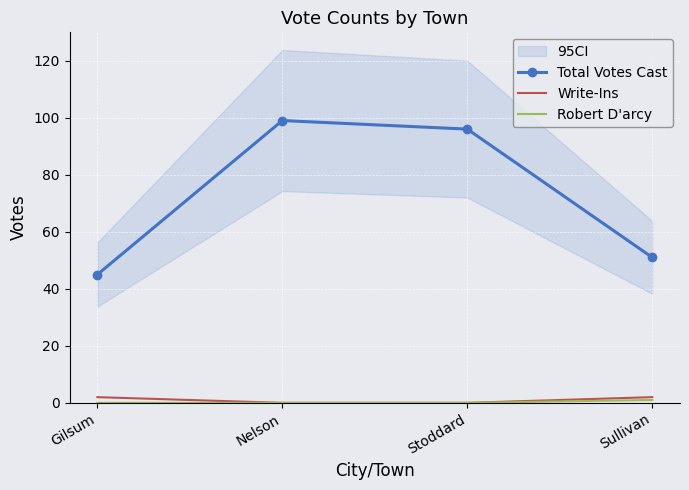

True or false: Write-Ins and Robert D'arcy intersect in this chart.

False